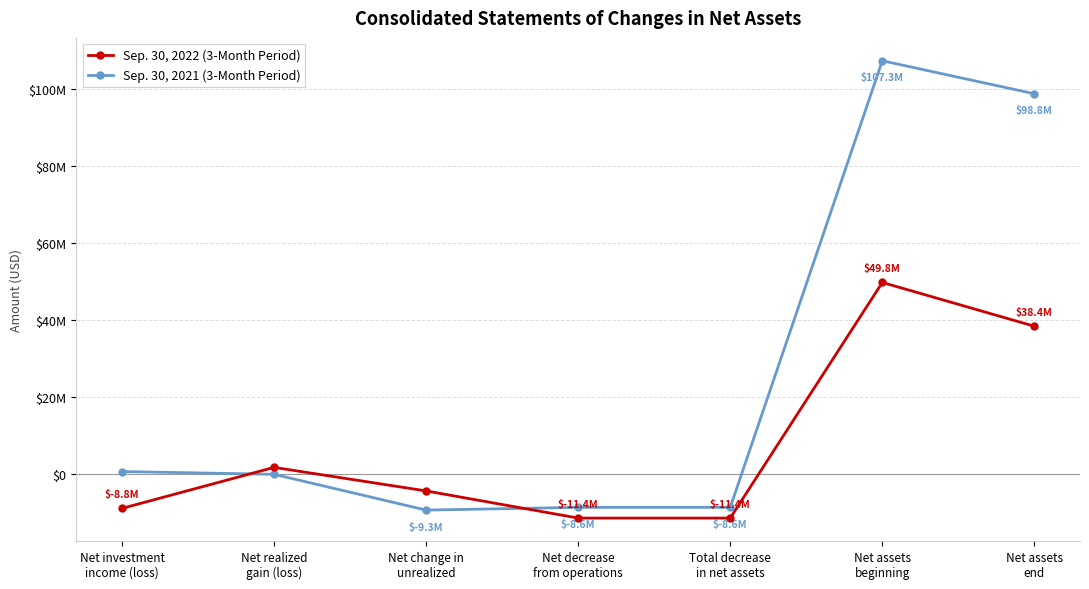

How many lines are shown in the chart?

2